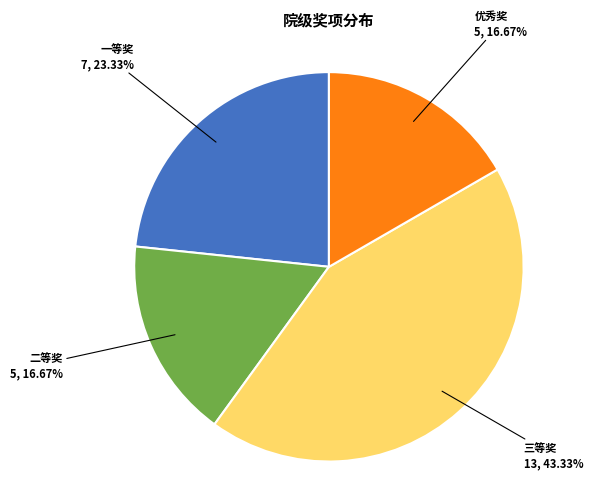

Count the number of slices in the pie.

4